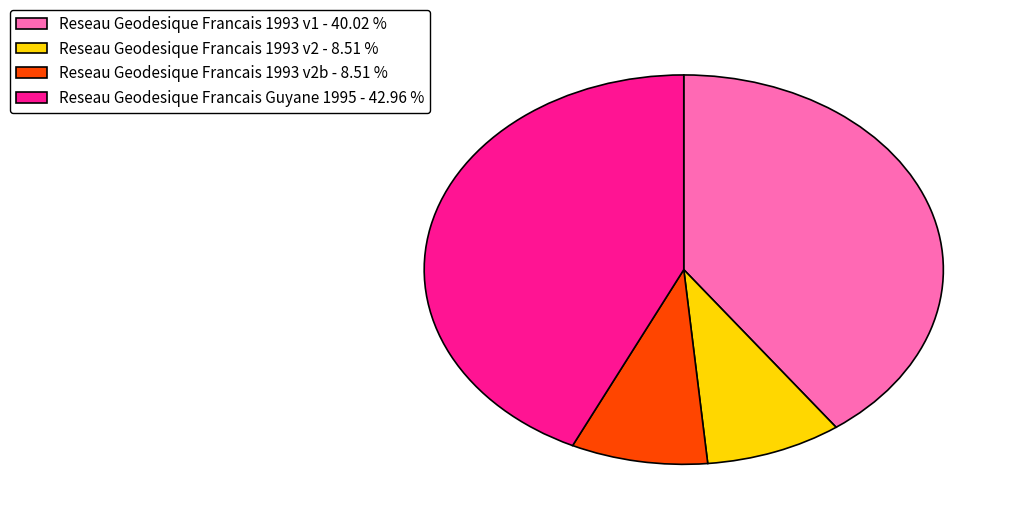

Which has a higher value, Reseau Geodesique Francais 1993 v2b - 8.51 % or Reseau Geodesique Francais Guyane 1995 - 42.96 %?

Reseau Geodesique Francais Guyane 1995 - 42.96 %